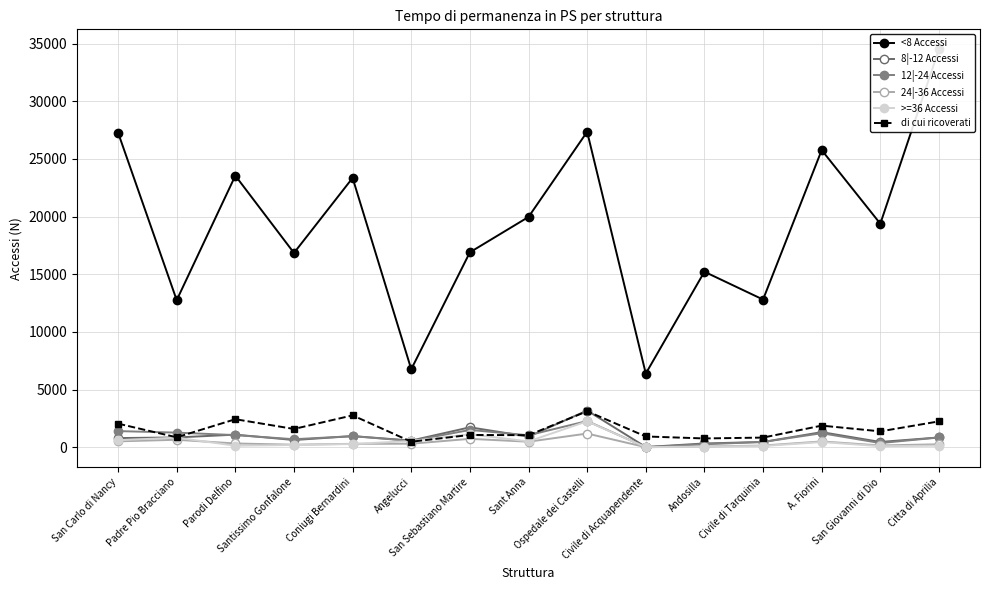

Between which two adjacent categories do 8|-12 Accessi and di cui ricoverati first intersect?

Coniugi Bernardini and Angelucci